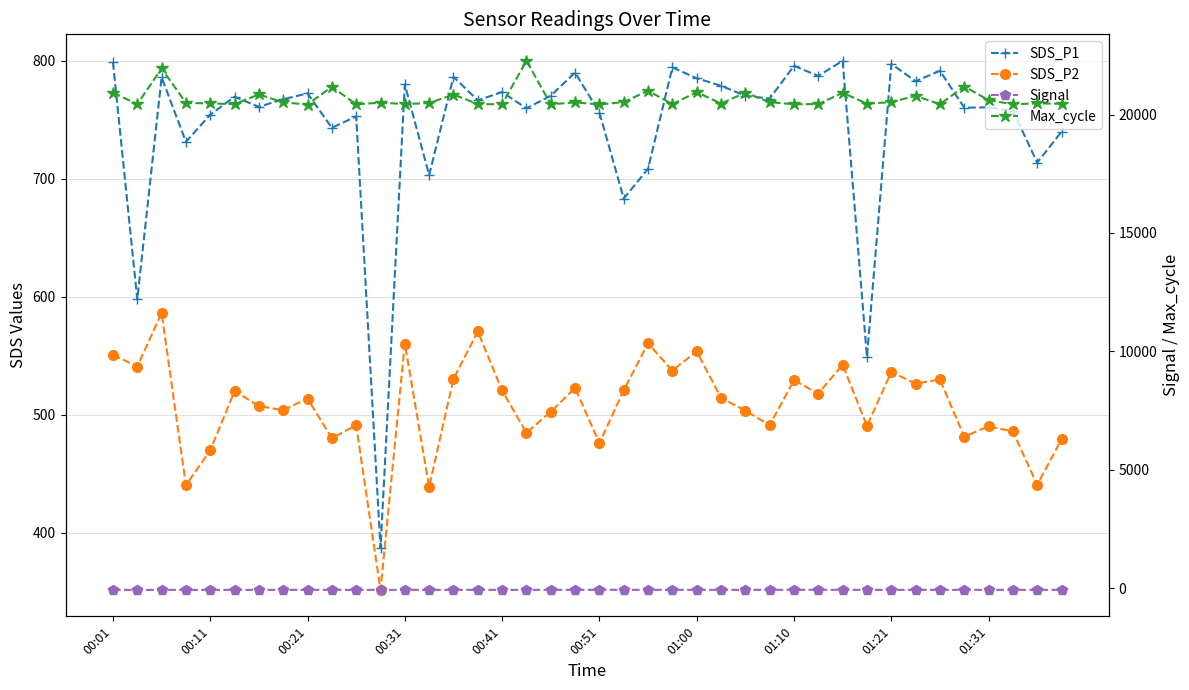

What is the minimum value for SDS_P1?

386.9